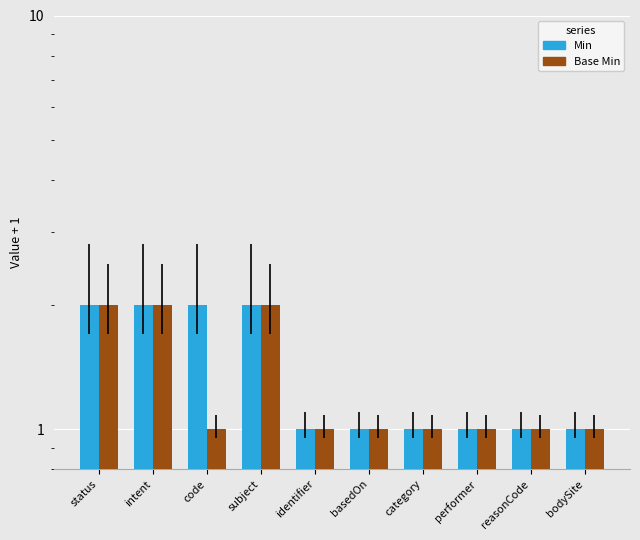

Which series has the widest spread of values?

Min